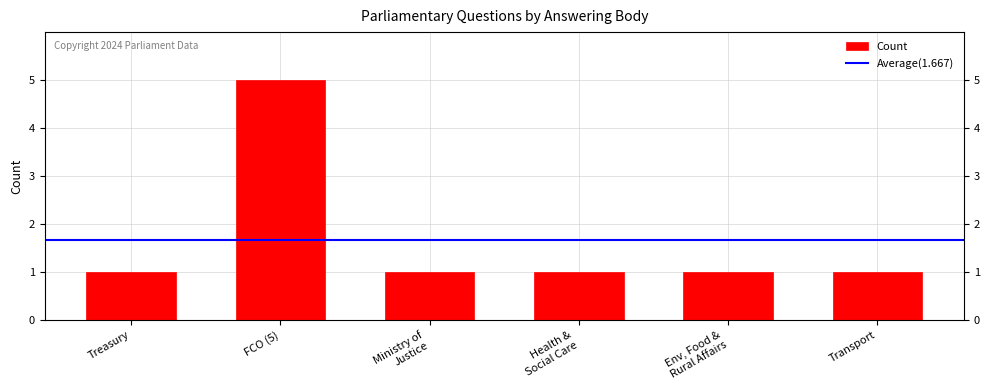

How many bars are there in total?

6